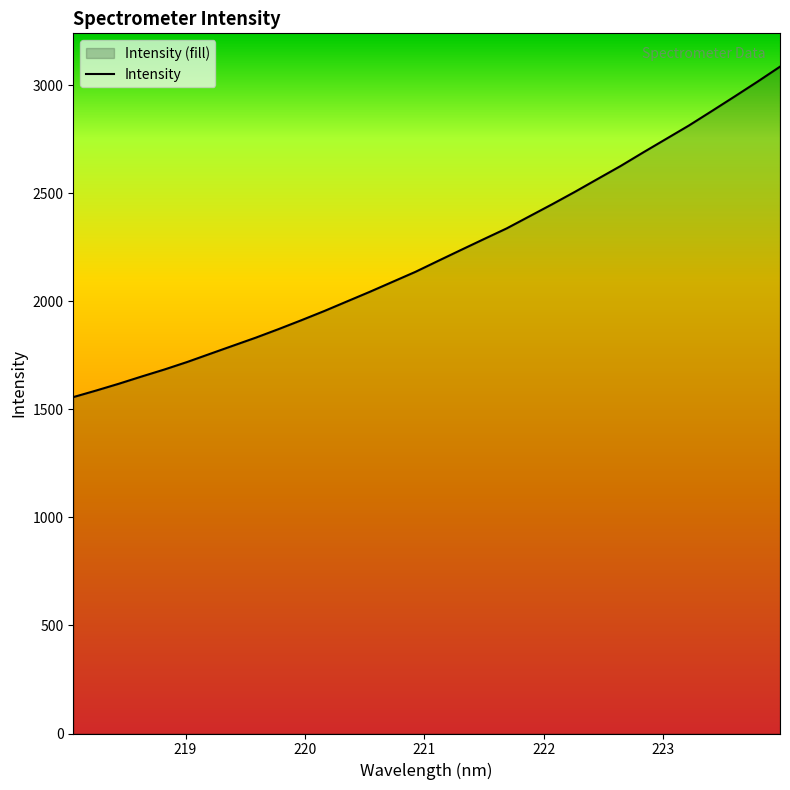

Reading left to right, transcribe all the data shown in this chart.

1556.7	1587.1	1618.7	1652.2	1684.7	1719.6	1757.2	1794.7	1832.0	1871.6	1912.7	1955.1	1999.7	2044.2	2090.4	2136.5	2187.5	2237.9	2287.9	2337.4	2393.4	2449.4	2507.0	2566.7	2626.2	2689.5	2751.6	2813.7	2880.2	2947.4	3015.7	3085.9